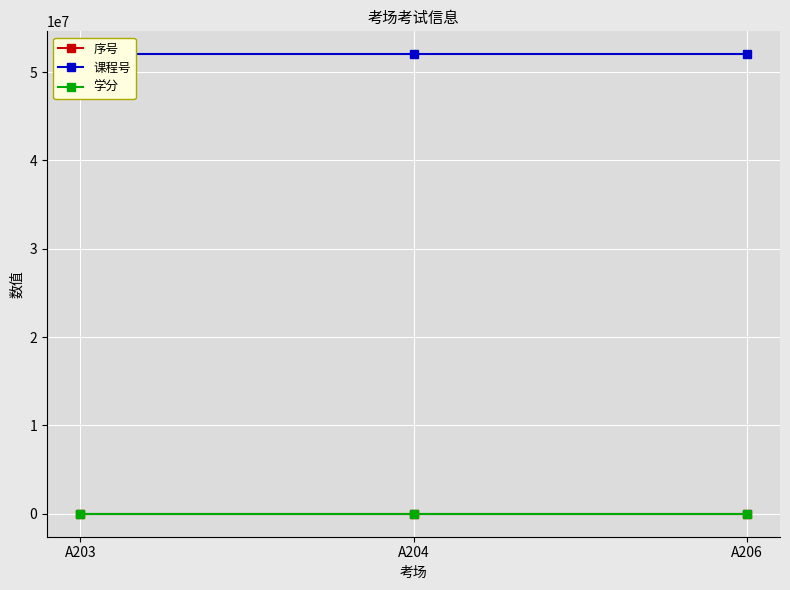

Between A204 and A206, which series saw the biggest shift?

序号